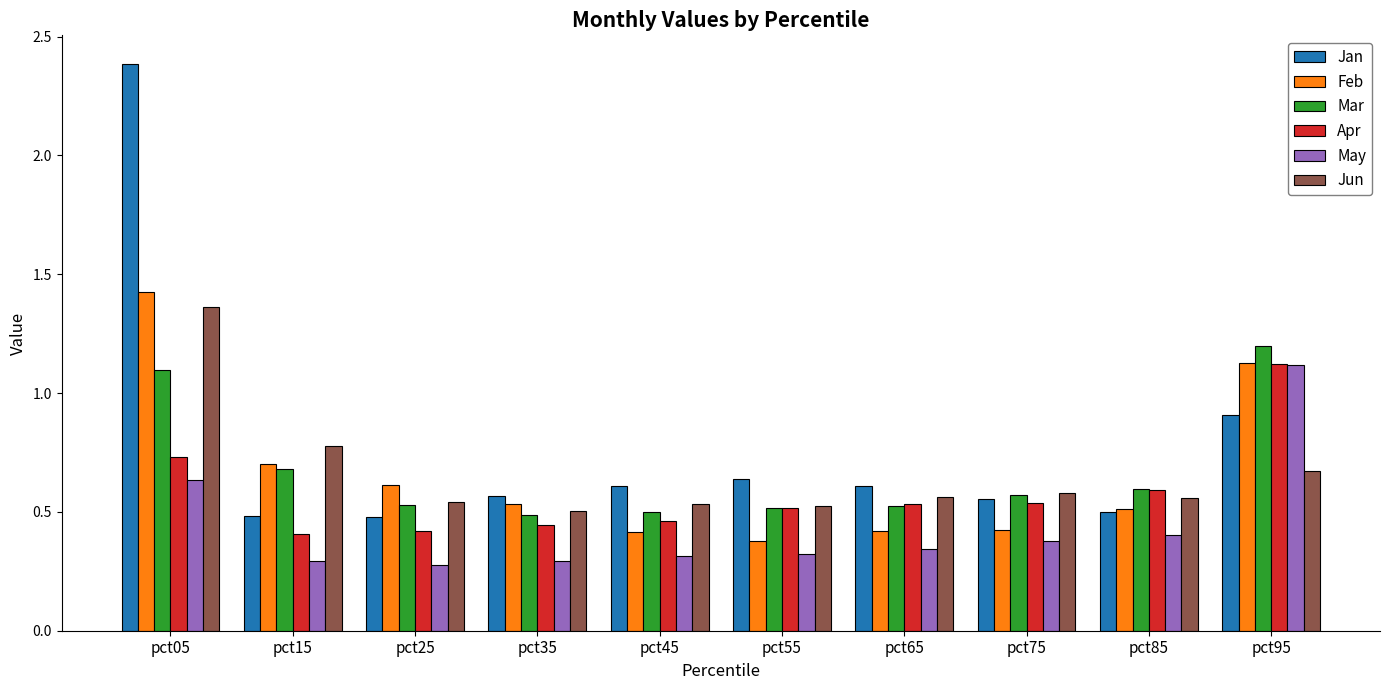

At how many categories does at least one series exceed 1?

2